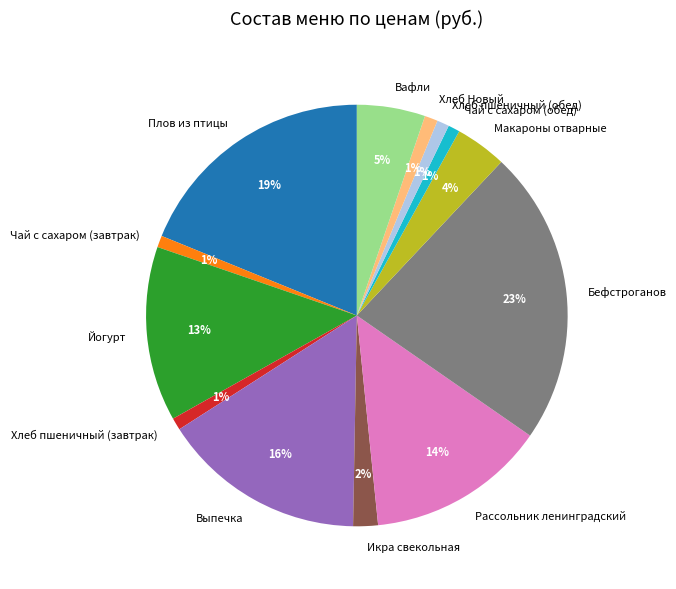

Approximately how many times larger is the value at Хлеб пшеничный (обед) compared to Рассольник ленинградский?

0.1